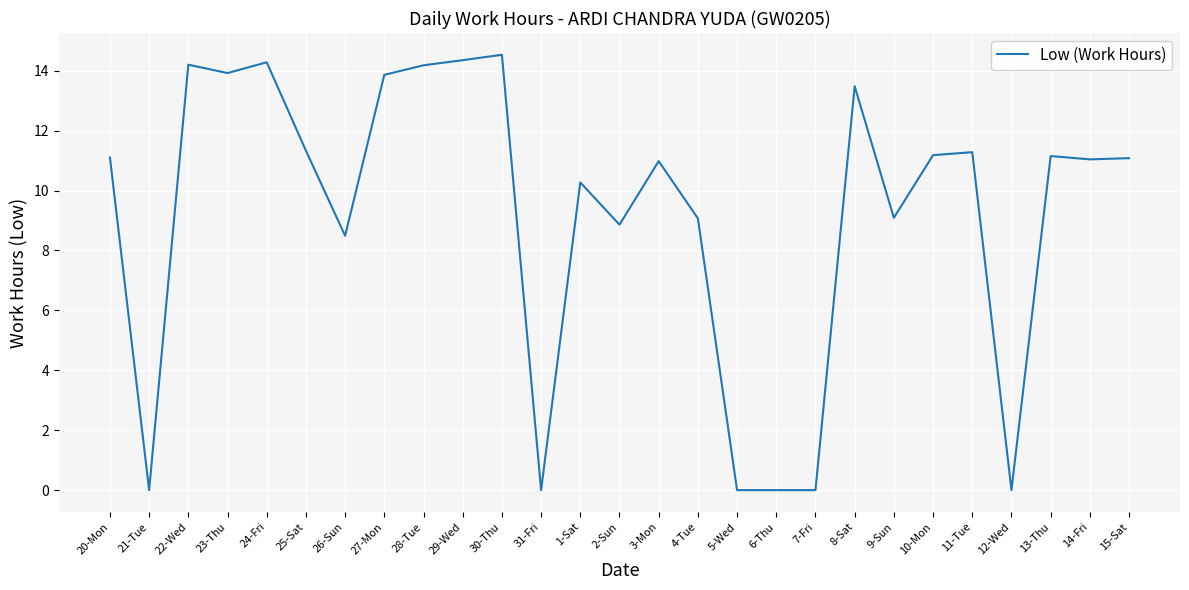

At which label does the data first exceed 11?

20-Mon